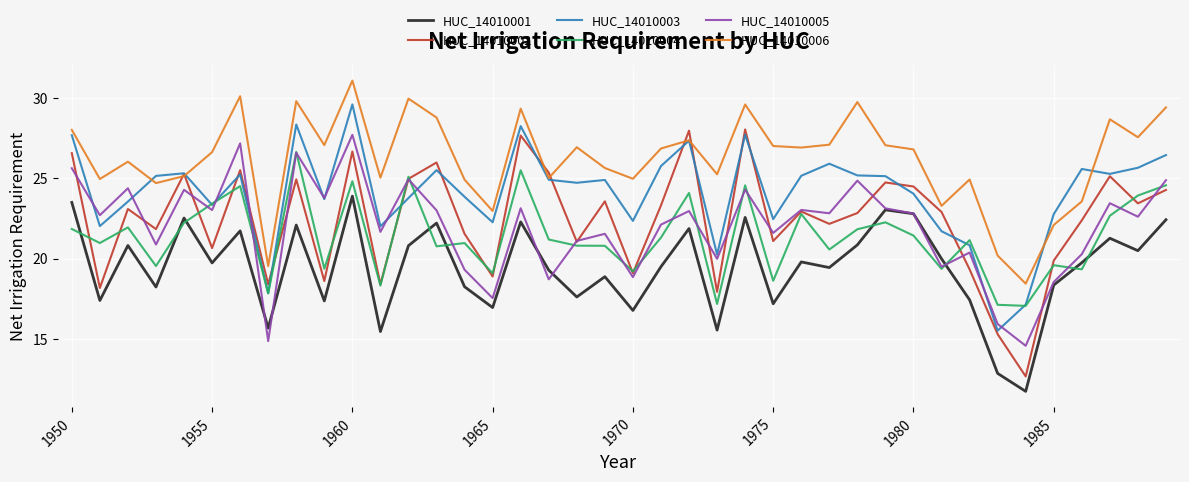

What is the smallest value displayed?

11.7